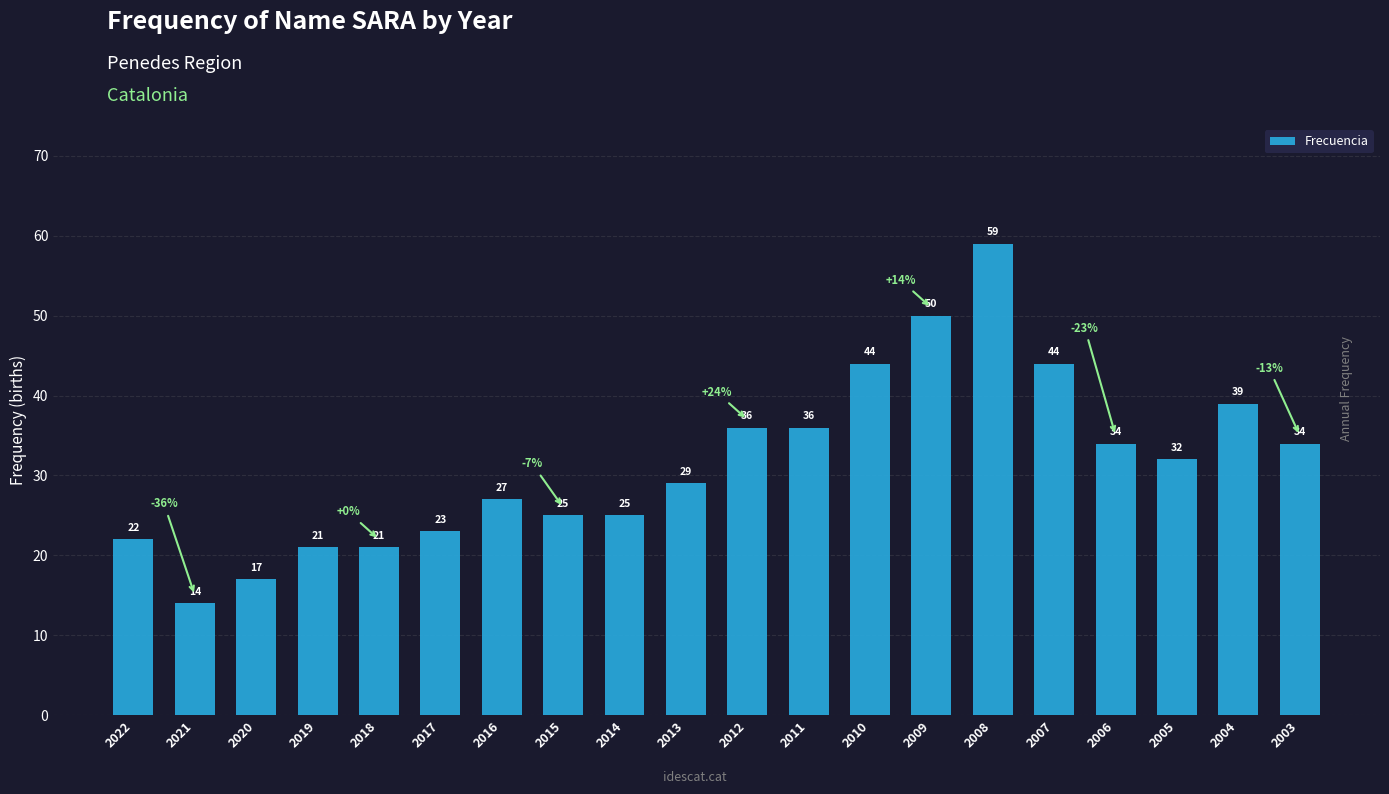

What is the minimum value shown in the chart?

14